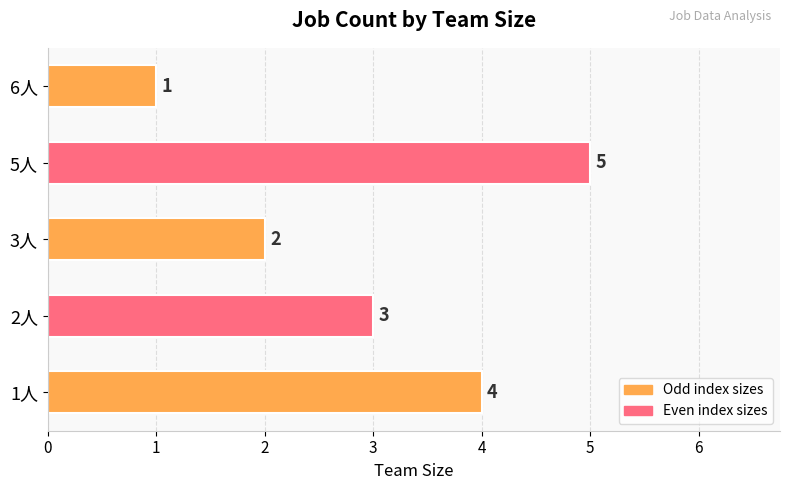

Reading bottom to top, transcribe all the data shown in this chart.

4	3	2	5	1